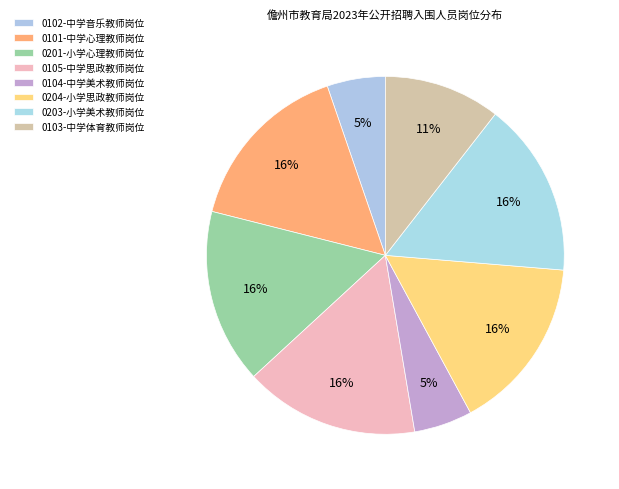

Between 0201-小学心理教师岗位 and 0104-中学美术教师岗位, which is larger?

0201-小学心理教师岗位